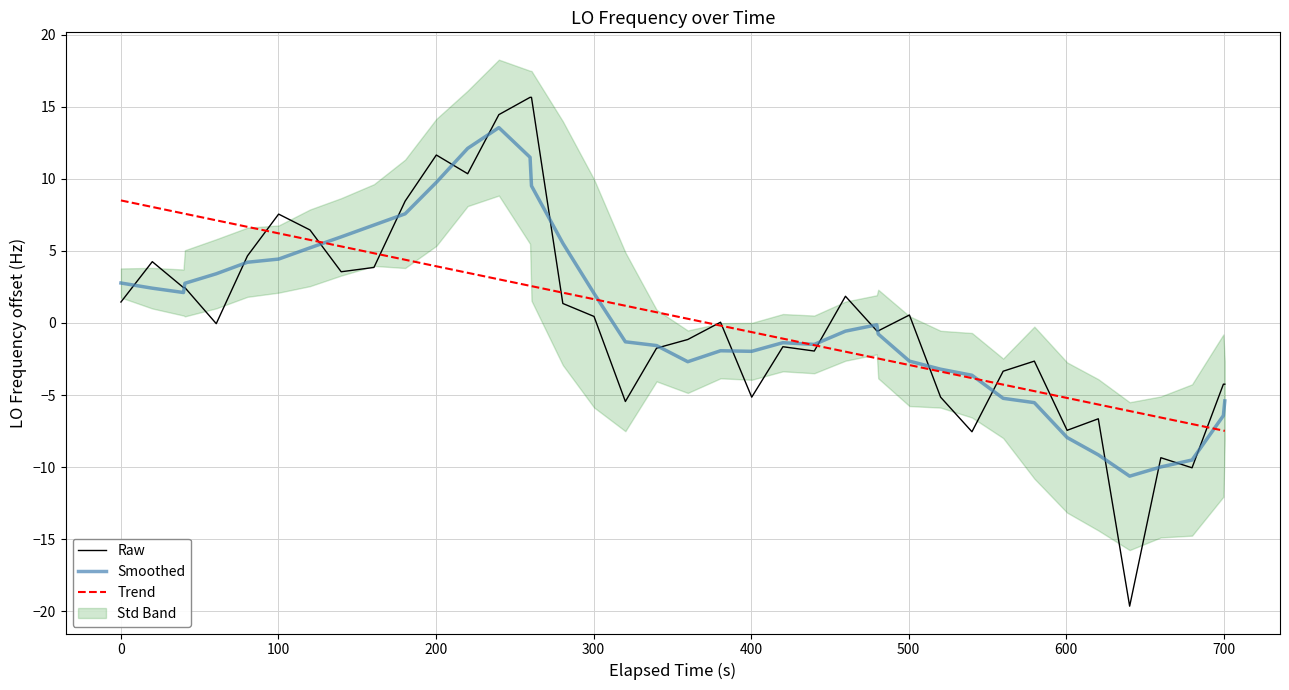

What is the sum of all Smoothed values?

18.5